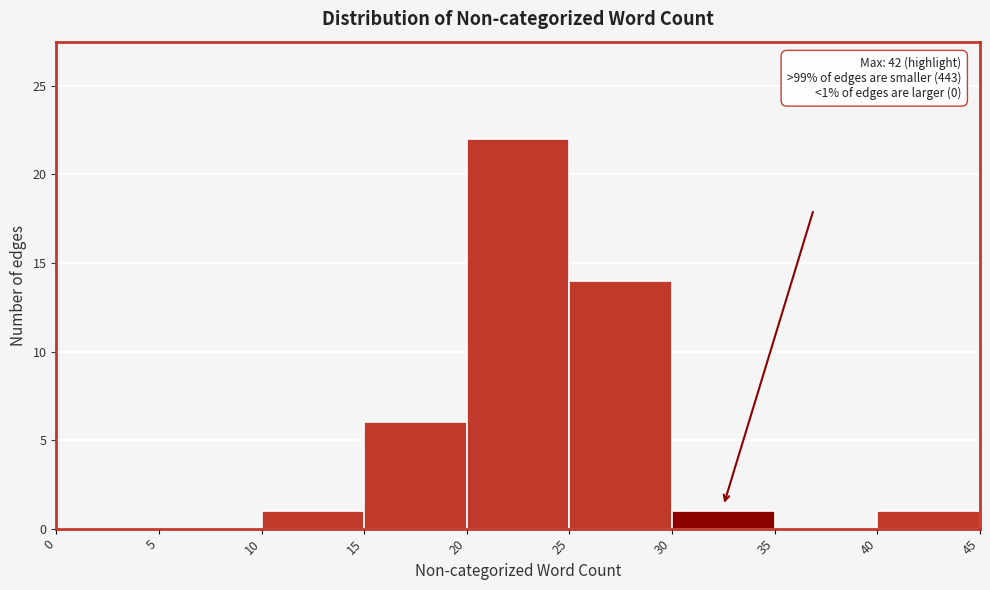

Over which range of the x-axis is the bar tallest?

20 to 25